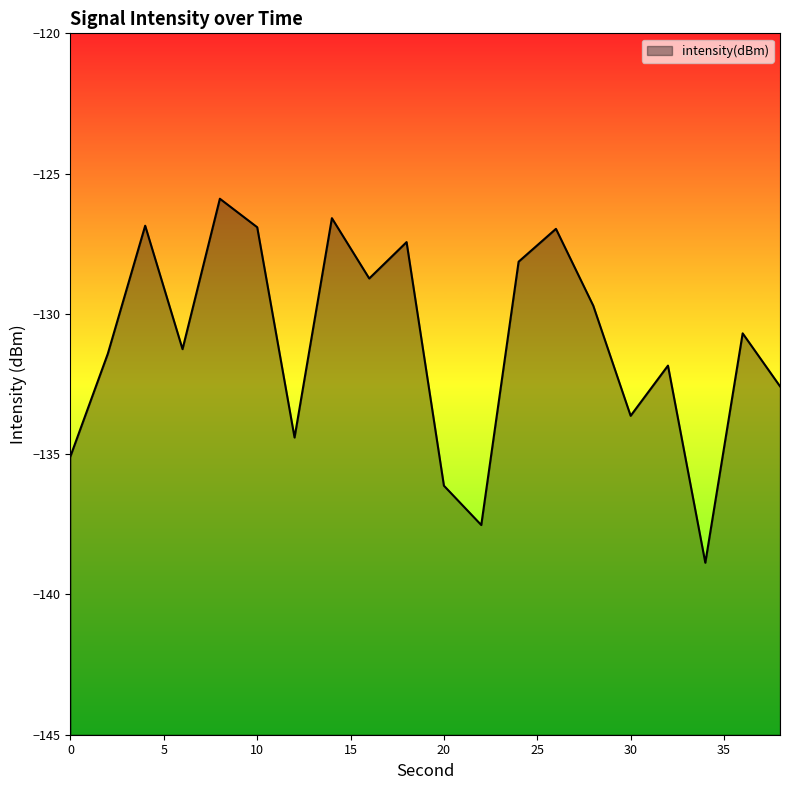

The value at 26 is -127.0. True or false?

True